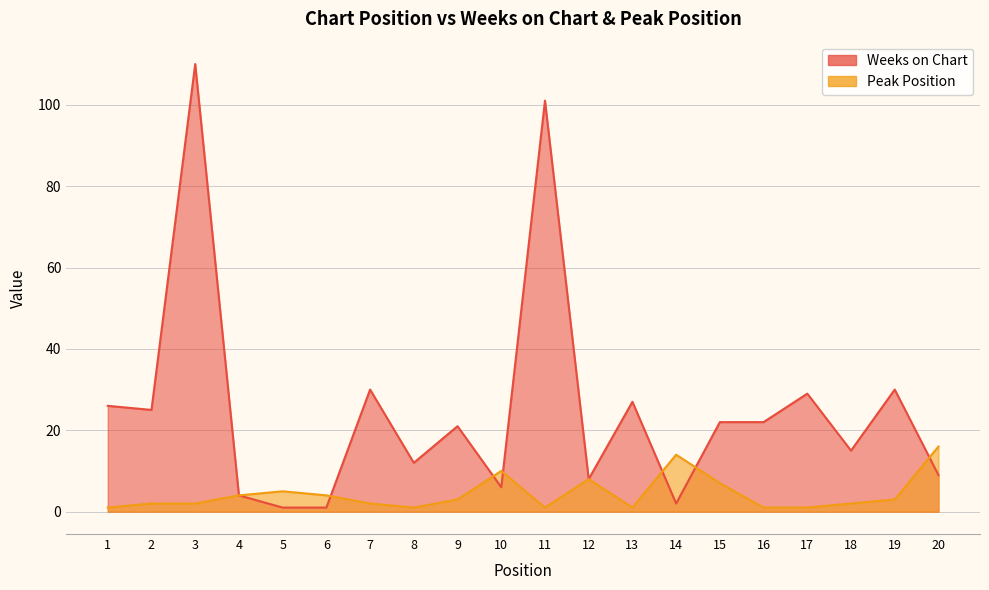

At which category does Peak Position reach its first local peak?

5